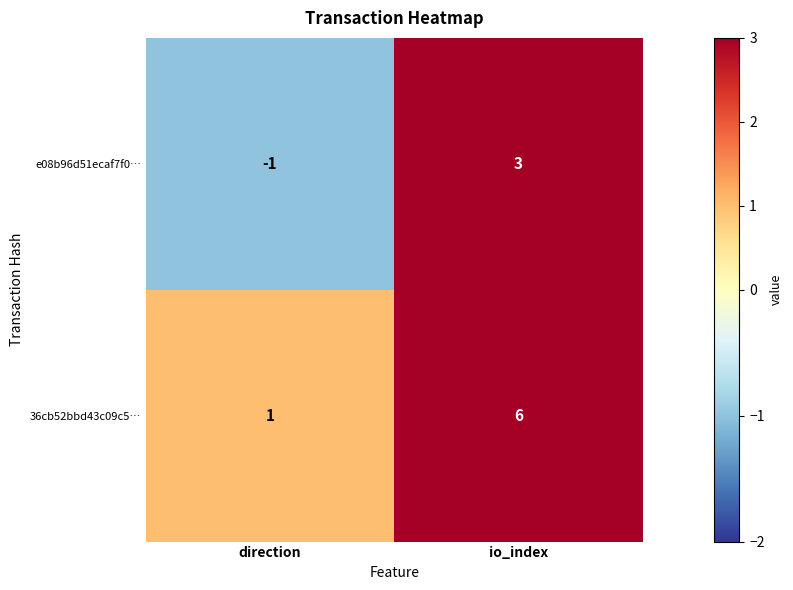

At direction, list the series in order from largest to smallest.

36cb52bbd43c09c5…, e08b96d51ecaf7f0…